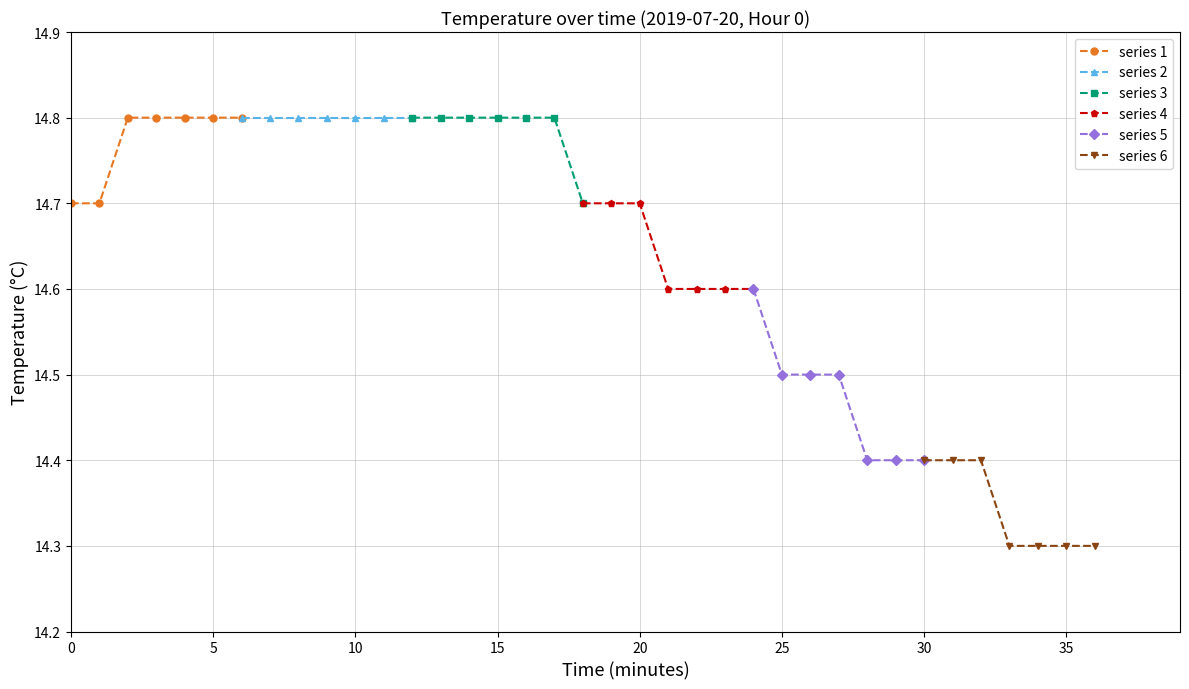

Which series has the widest spread of values?

series 5